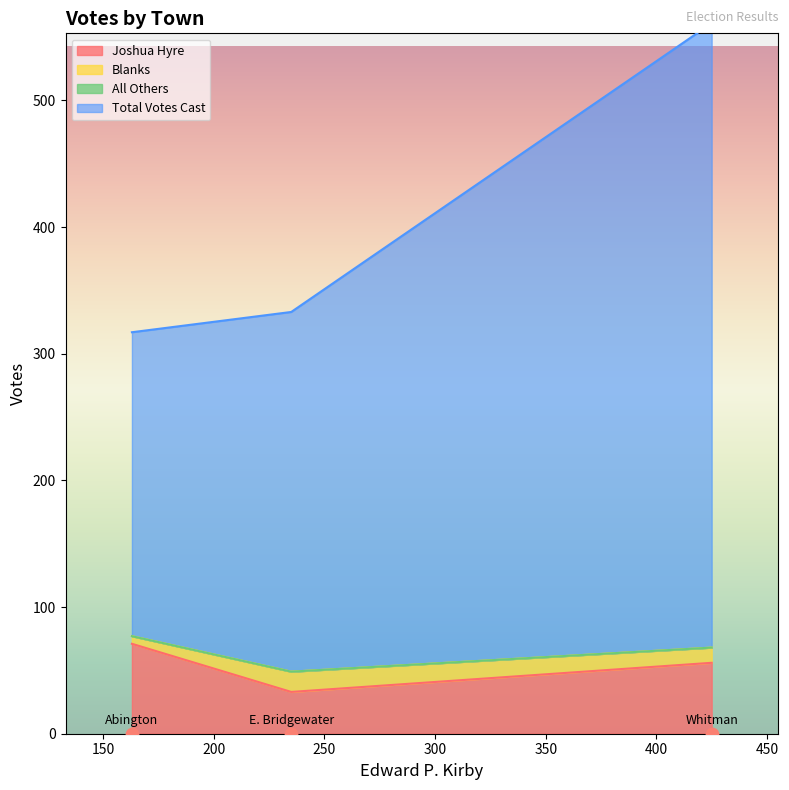

What is the total value across all series at Whitman?

617